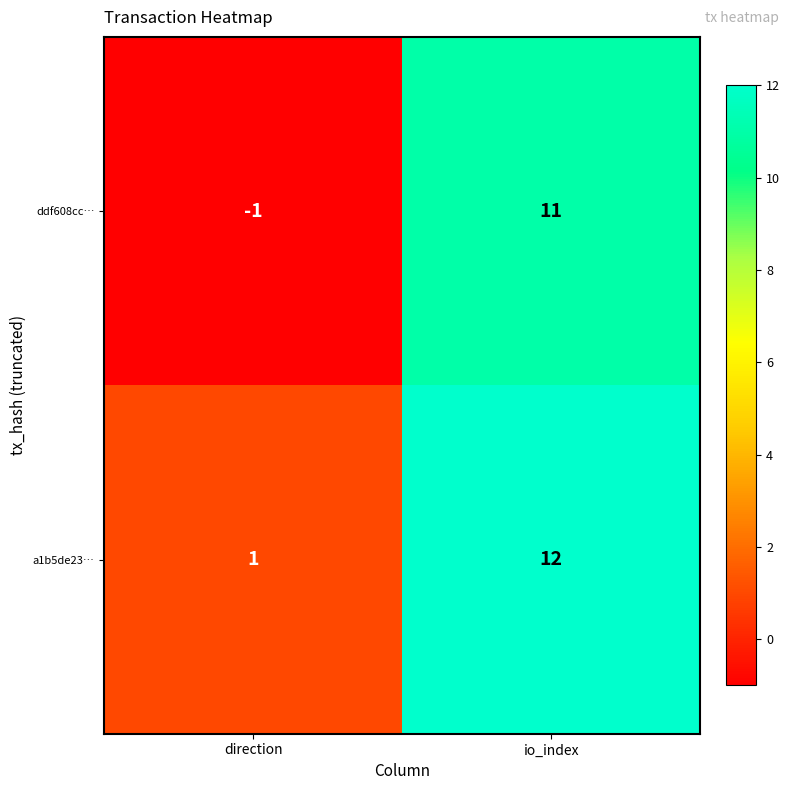

Which series has the largest range (max minus min)?

ddf608cc…